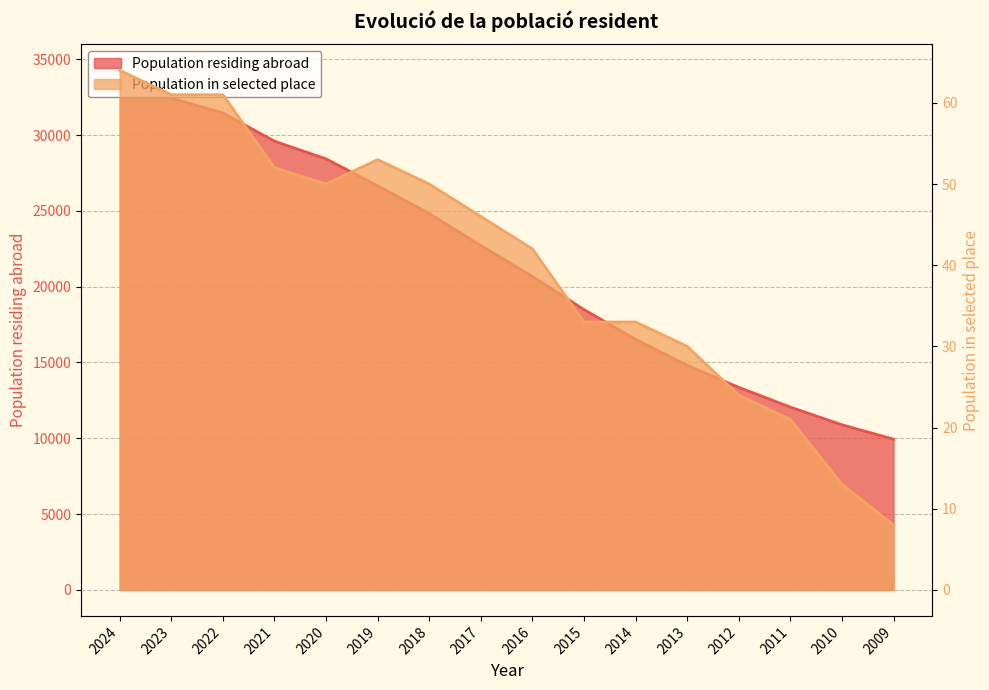

What are all the series names shown in the legend?

Population residing abroad, Population in selected place